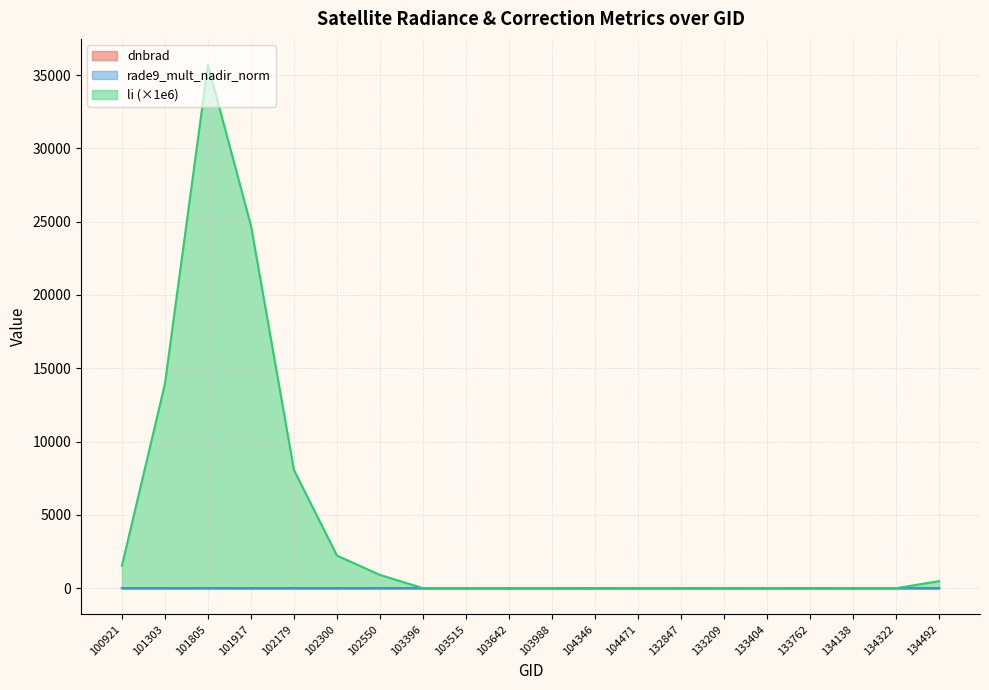

Which series ends up on top after the final intersection of rade9_mult_nadir_norm and dnbrad?

dnbrad